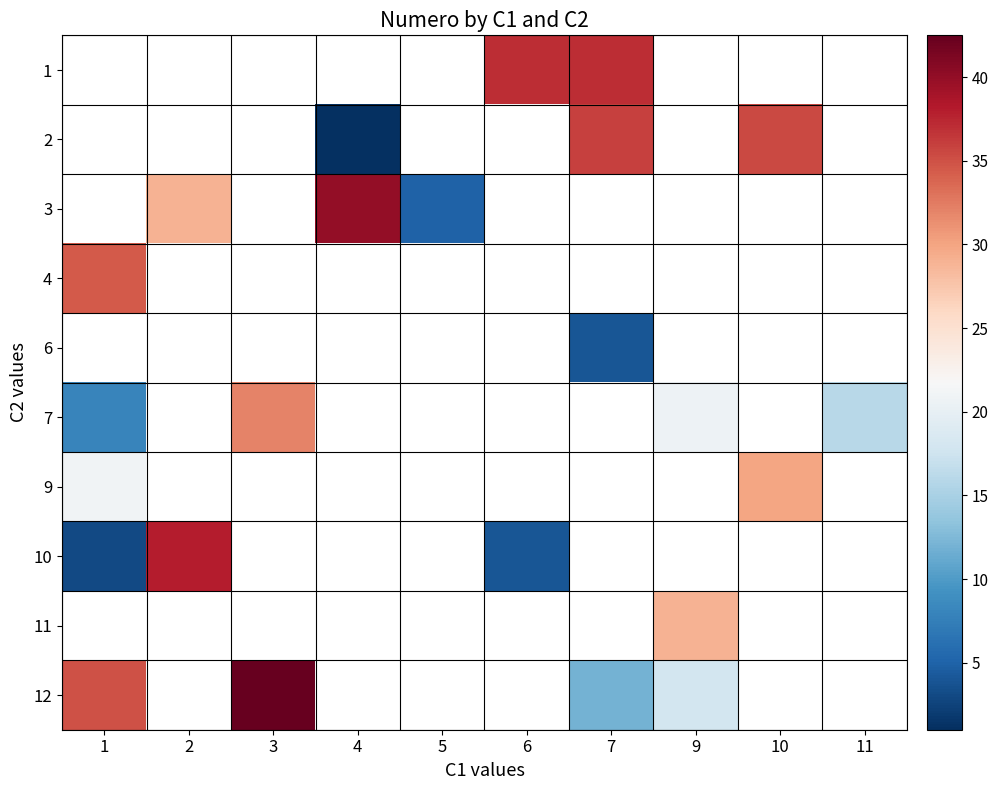

How many series are shown in this chart?

10